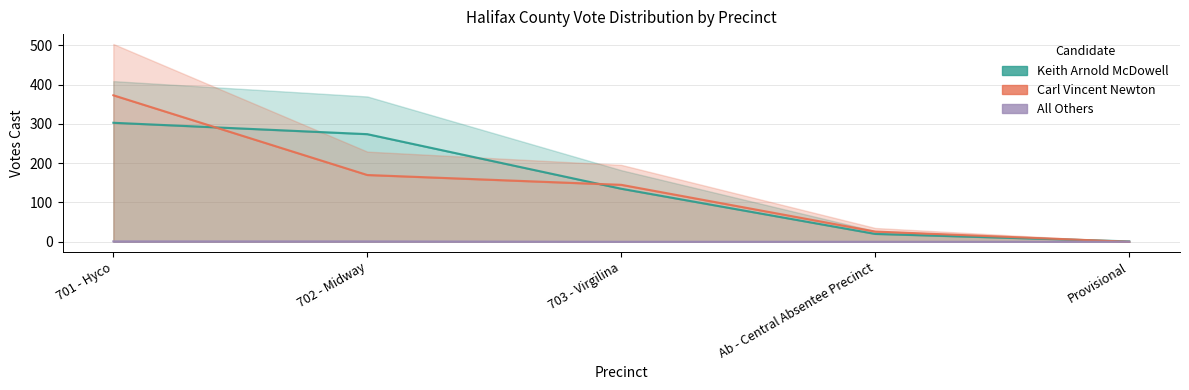

True or false: Keith Arnold McDowell has a value of 76 at 703 - Virgilina.

False